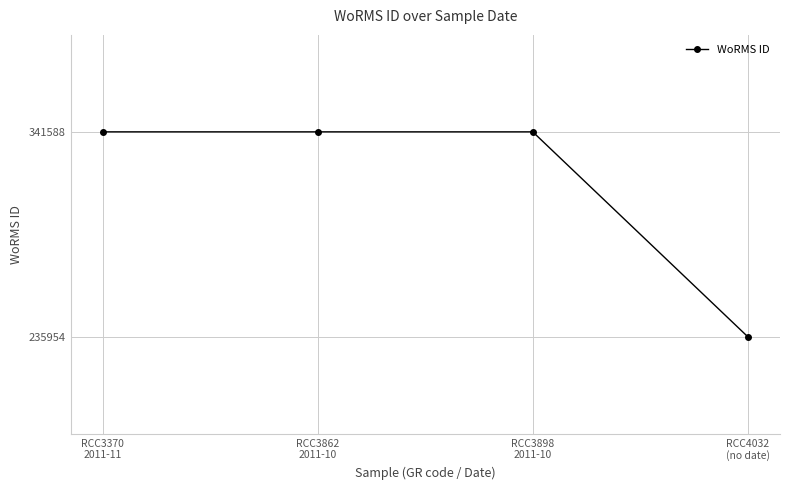

What is the value of the 4th point from the left?

235954